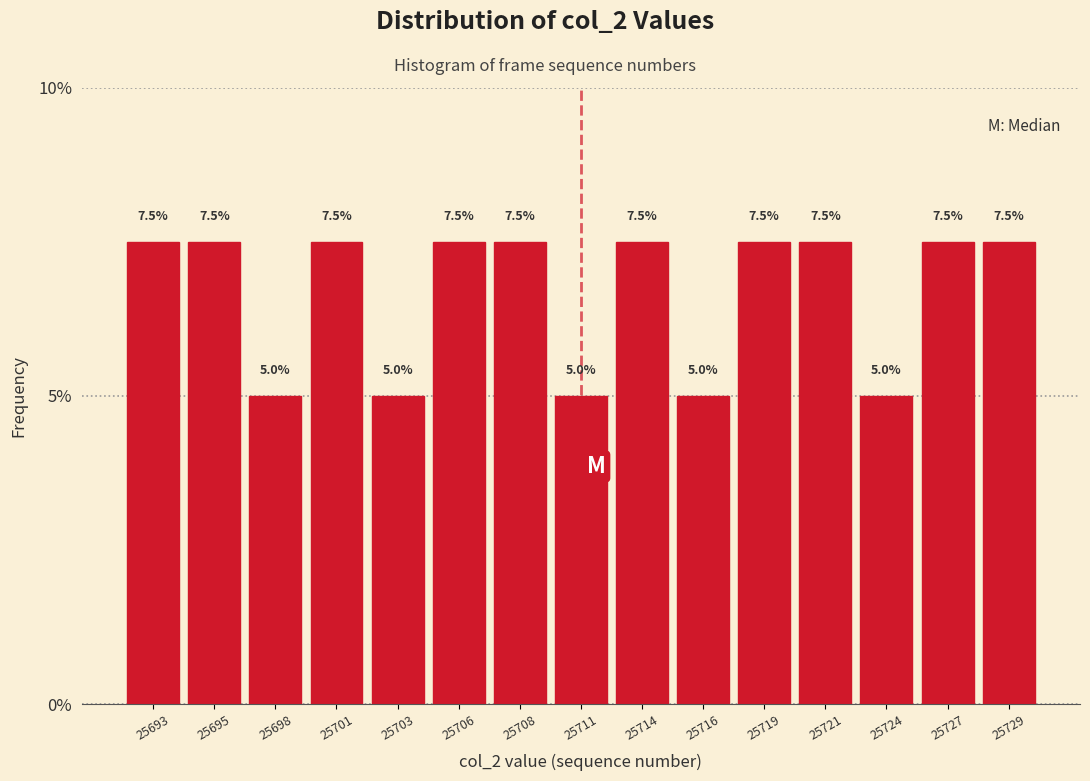

Reading right to left, list all the values displayed in this chart.

25729=7.5	25727=7.5	25724=5.0	25721=7.5	25719=7.5	25716=5.0	25714=7.5	25711=5.0	25708=7.5	25706=7.5	25703=5.0	25701=7.5	25698=5.0	25695=7.5	25693=7.5